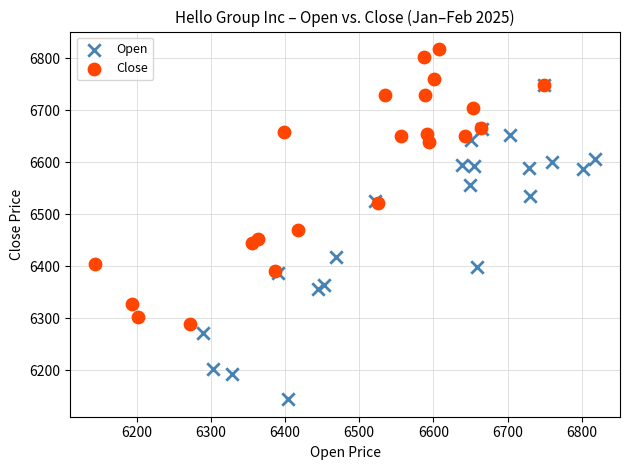

Which series reaches the maximum Y coordinate?

Close